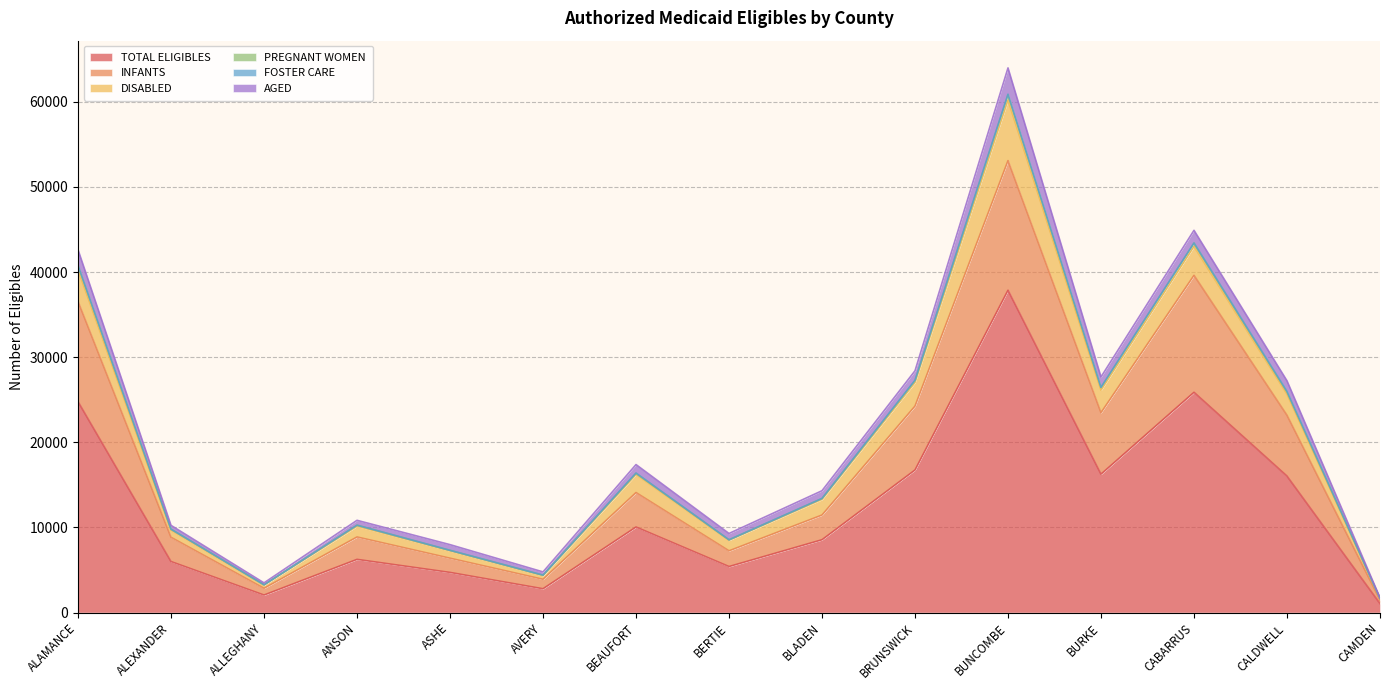

At which label is TOTAL ELIGIBLES closest to 19458?

BRUNSWICK